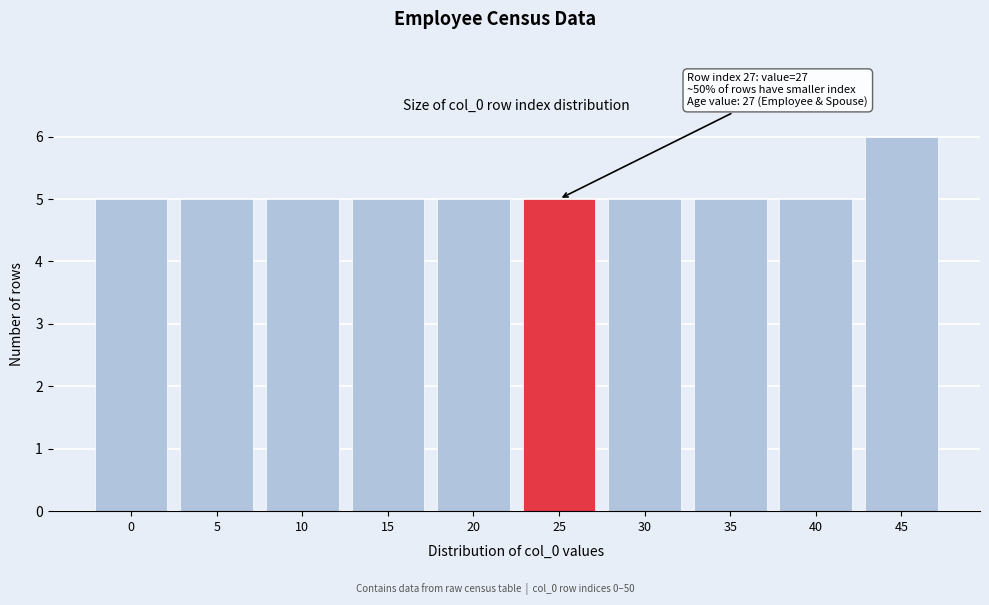

Reading left to right, extract all data points from this chart.

5	5	5	5	5	5	5	5	5	6